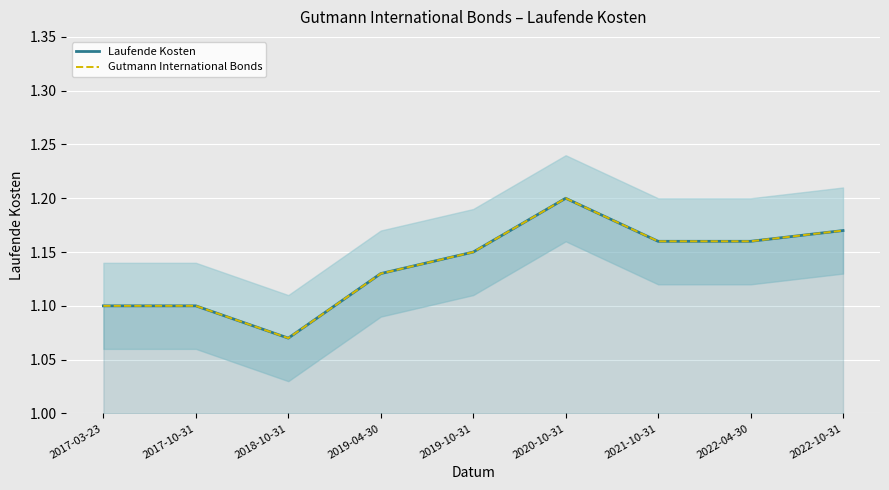

How many lines are shown in the chart?

2